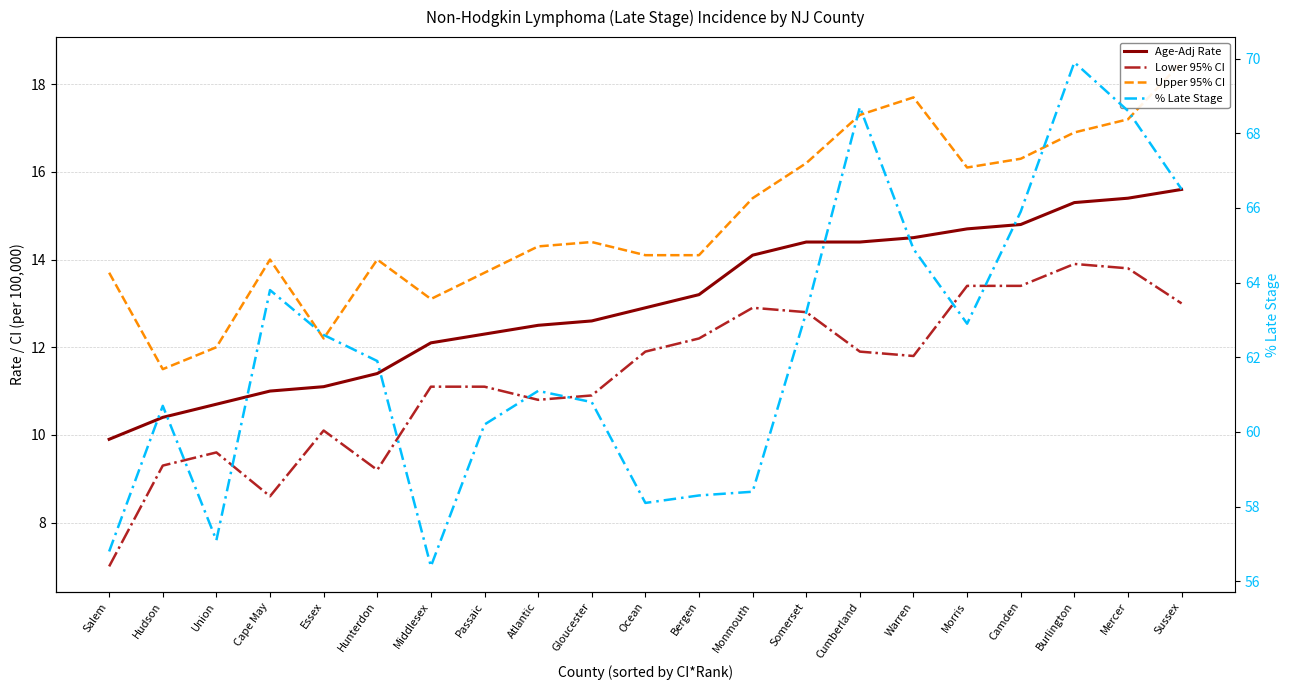

Which series has the largest total across all categories?

% Late Stage